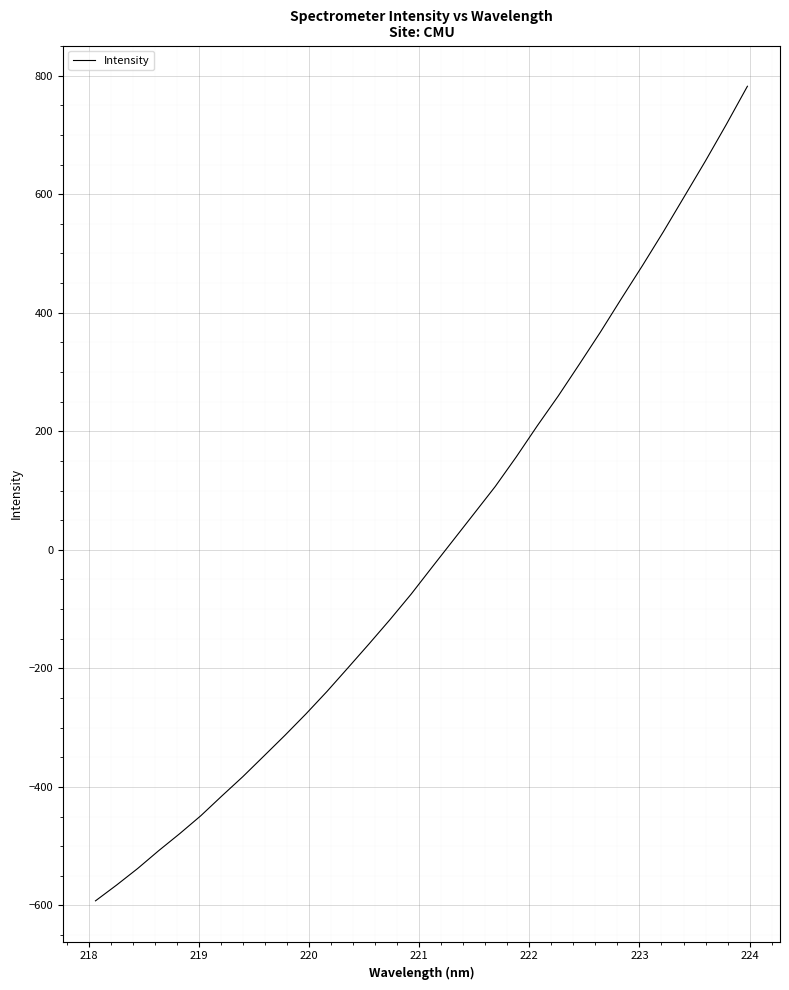

Reading left to right, what are all the values shown in this chart?

-592.1	-565.6	-537.7	-507.5	-478.8	-448.6	-415.3	-382.6	-347.9	-312.9	-276.8	-238.8	-198.9	-158.6	-117.4	-74.7	-29.0	16.2	61.5	106.9	156.9	209.3	259.8	313.1	367.2	423.8	479.4	536.7	596.3	655.9	717.9	782.1